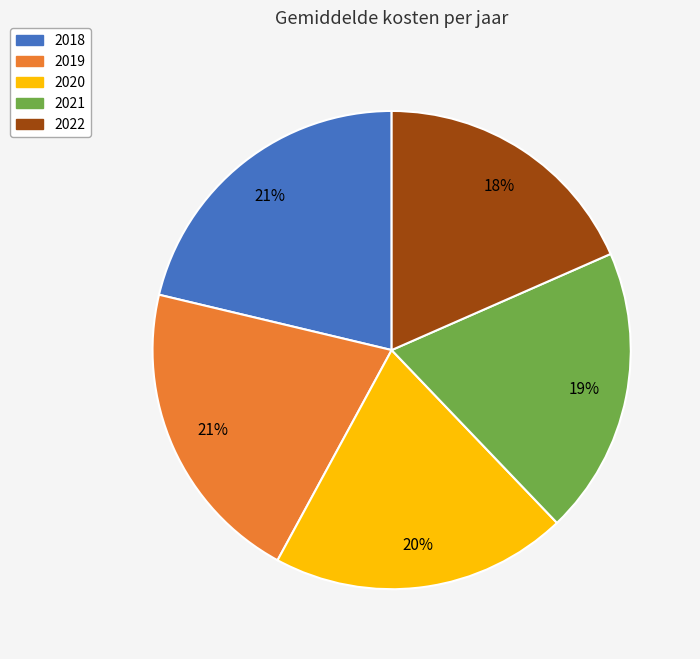

The 2022 slice represents 18% of the pie. True or false?

True